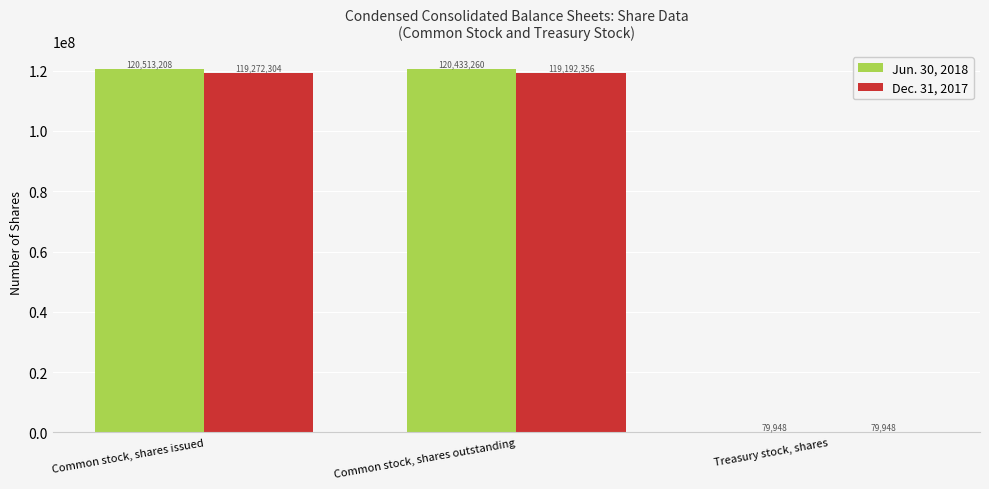

Reading right to left, what are all the values shown in this chart?

Jun. 30, 2018: Treasury stock, shares=79948	Common stock, shares outstanding=120433260	Common stock, shares issued=120513208
Dec. 31, 2017: Treasury stock, shares=79948	Common stock, shares outstanding=119192356	Common stock, shares issued=119272304